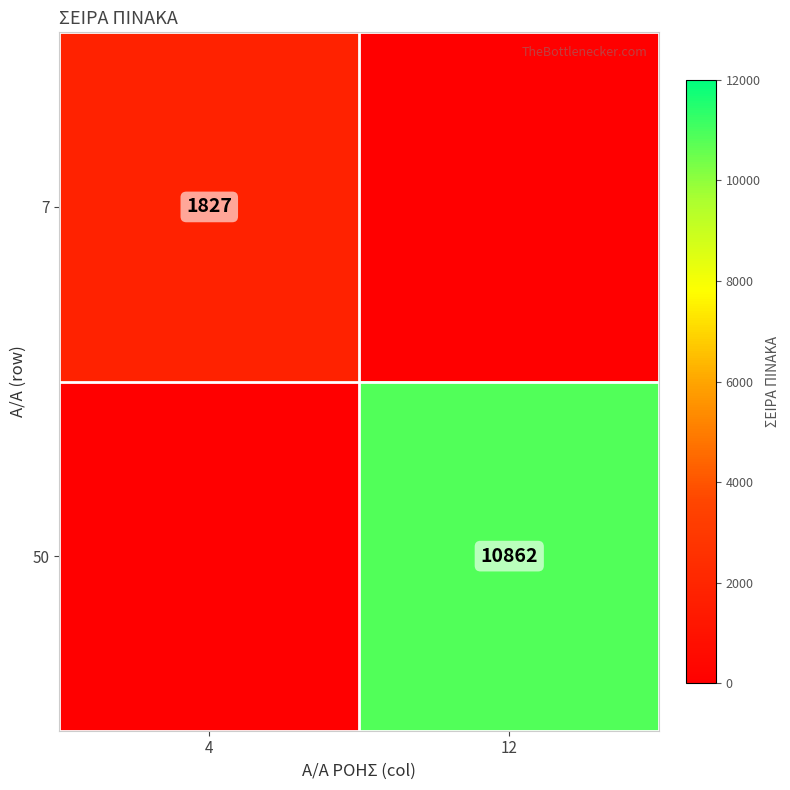

The value of 7 at 4 is 2987. True or false?

False